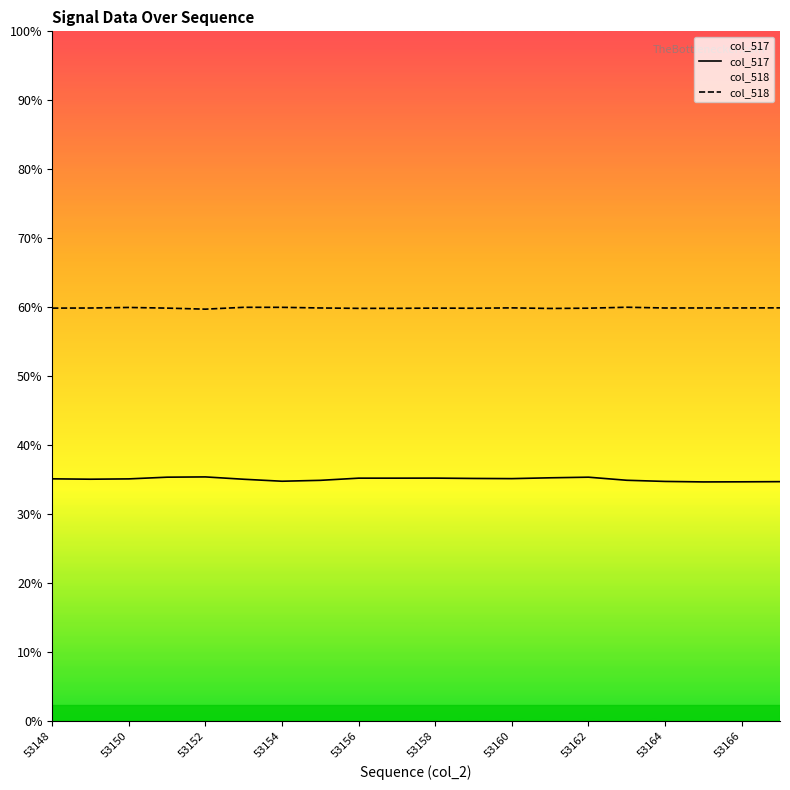

True or false: col_517 and col_518 cross at least once.

False